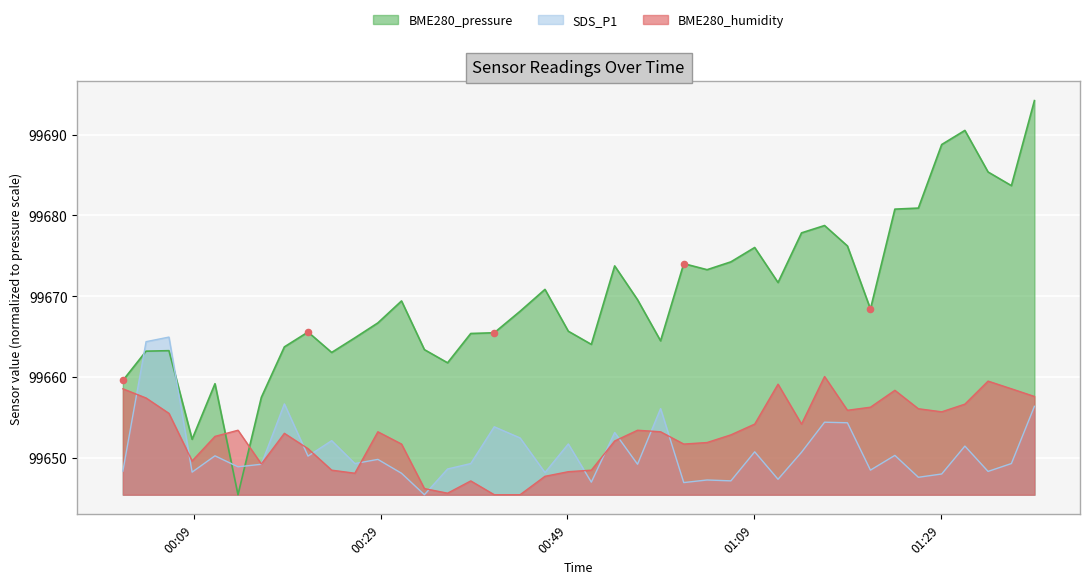

Is the value of SDS_P1 at 2023/07/04 01:03:58 greater than the value of BME280_pressure at 2023/07/04 00:18:41?

No